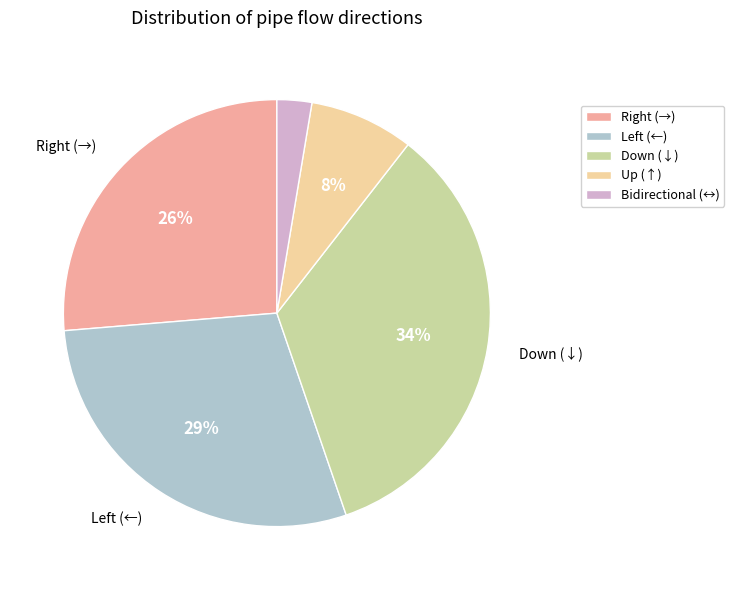

How many segments does this pie chart have?

5